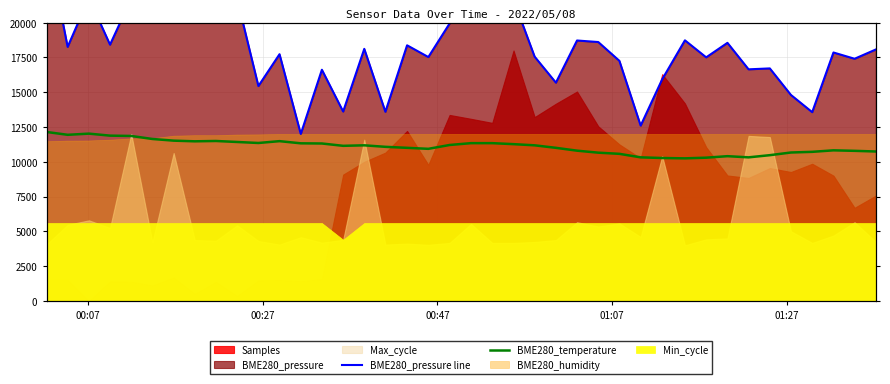

The value of BME280_pressure line at 12 is 21296.0. True or false?

False